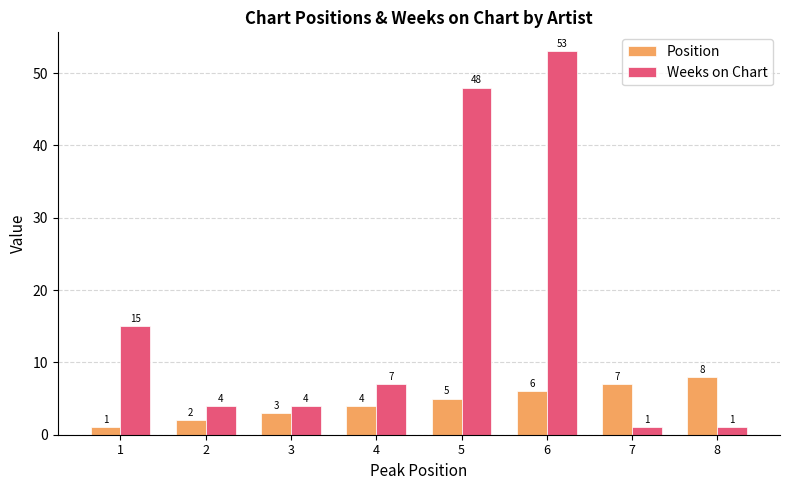

Which series changed the most between 2 and 8?

Position